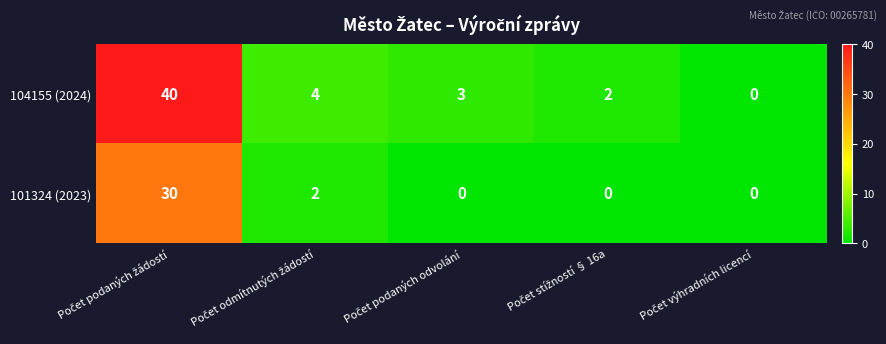

Rank the series by their maximum value, from lowest to highest.

101324 (2023), 104155 (2024)